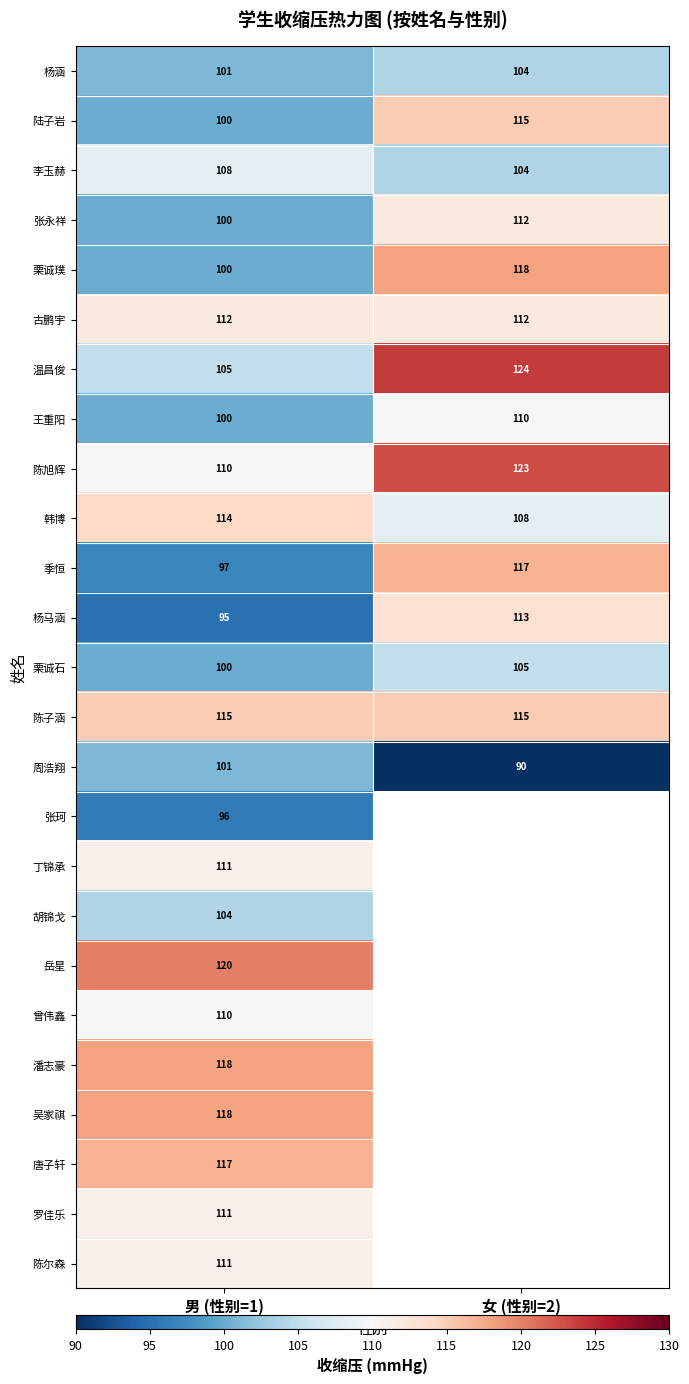

Is it true that 陈旭辉 equals 123 at 女 (性别=2)?

True